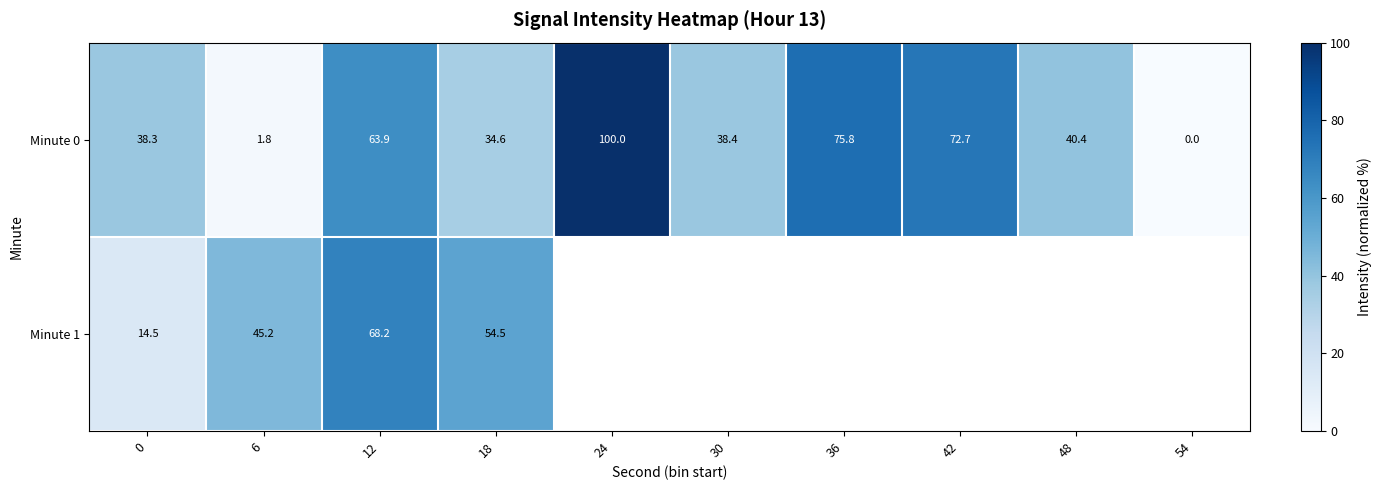

At which category is the sum across all series the highest?

12